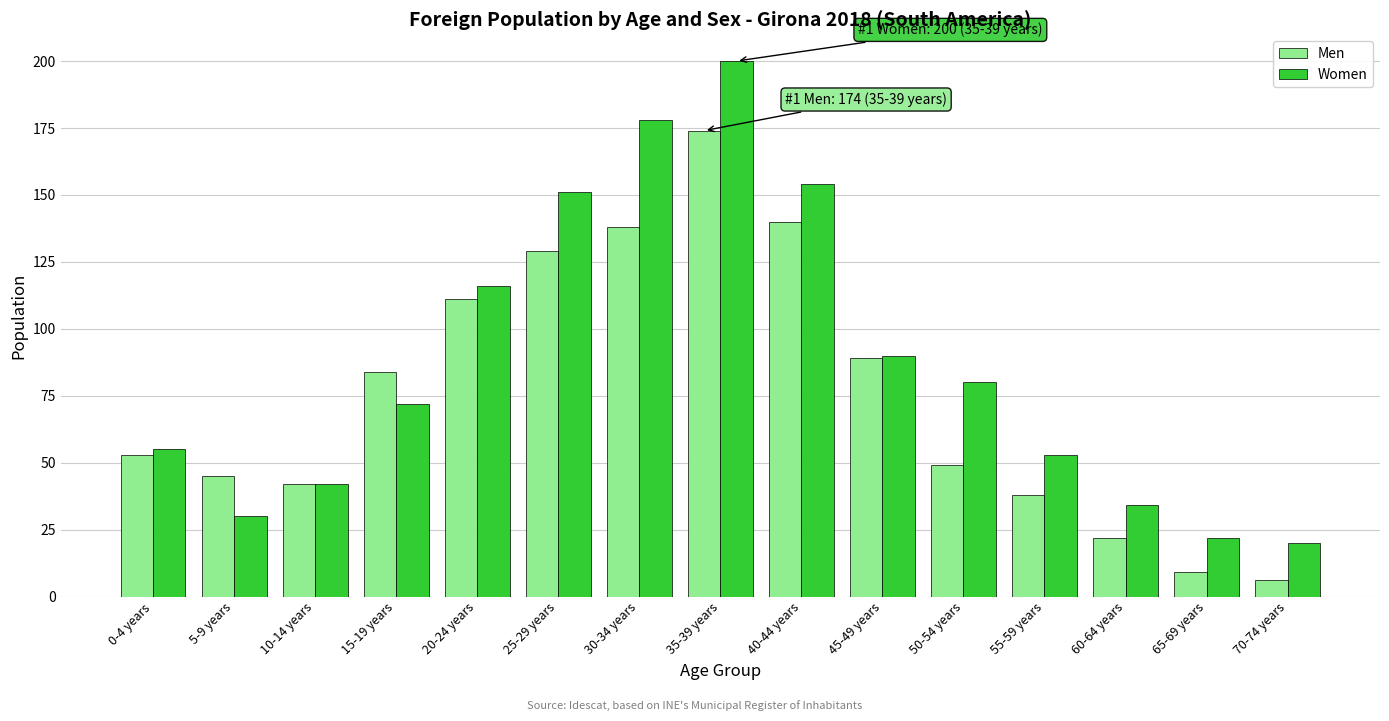

How many bars are there in each group?

2